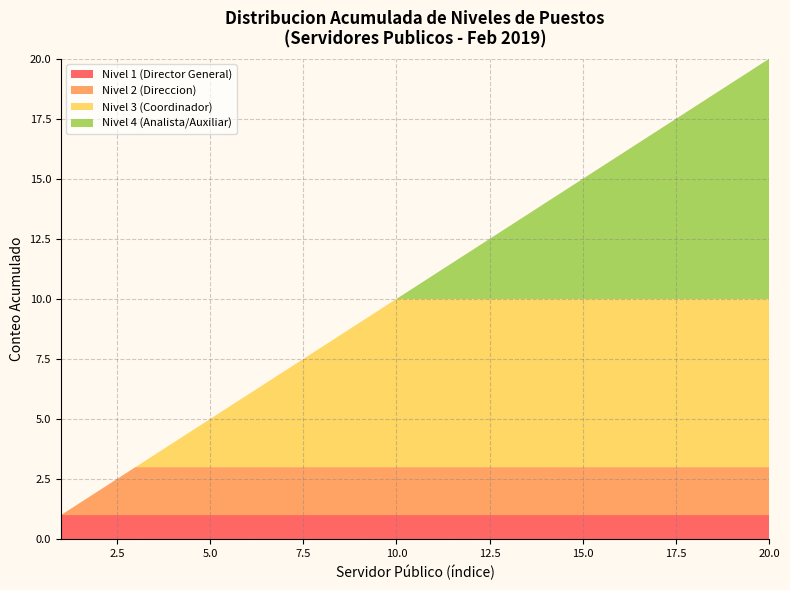

The Nivel 1 (Director General) series shows 0 at 15.0. True or false?

False